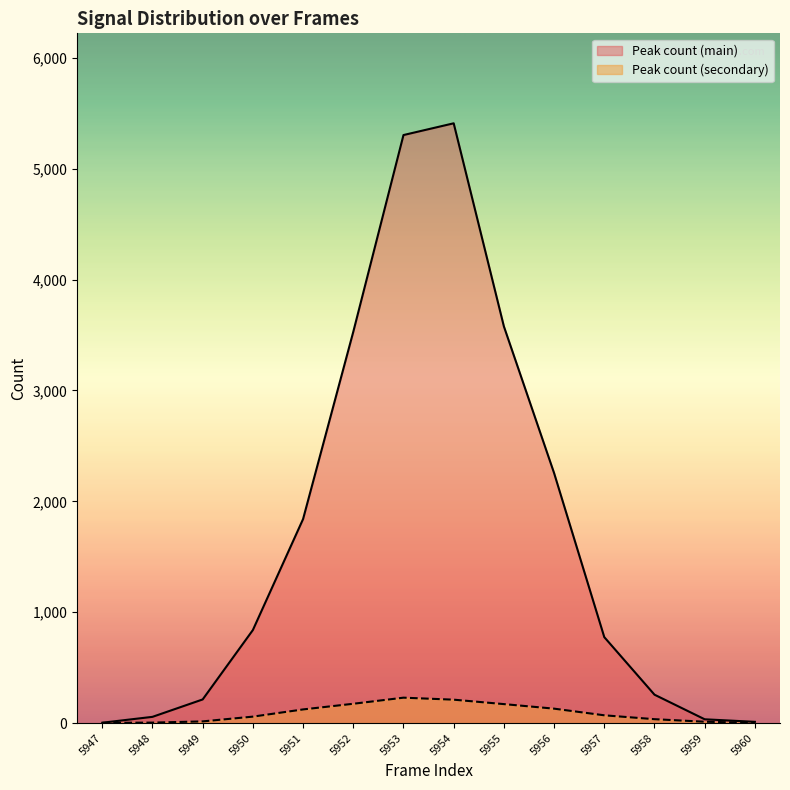

Which category has the highest value across all series?

5954